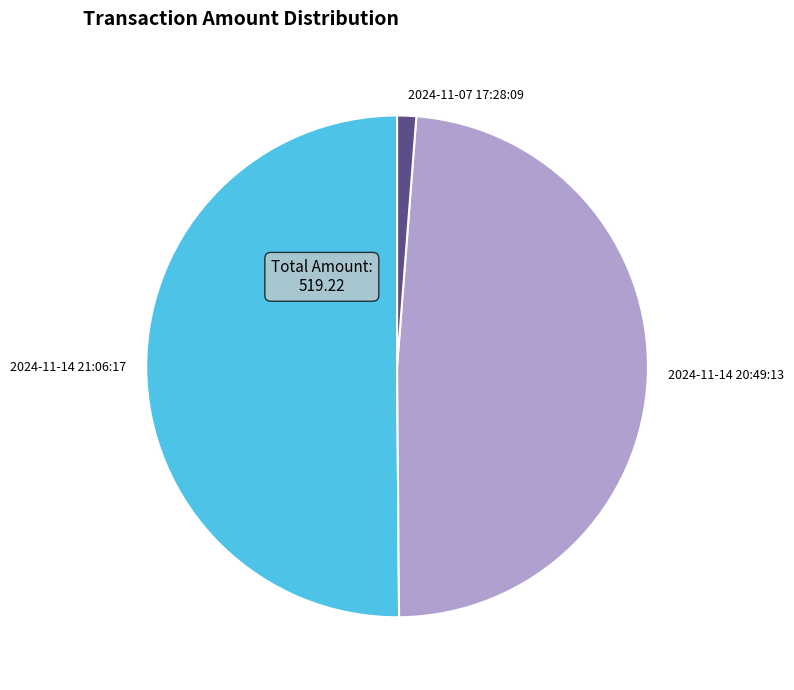

Do 2024-11-14 21:06:17 and 2024-11-07 17:28:09 together represent more than half of the pie?

Yes